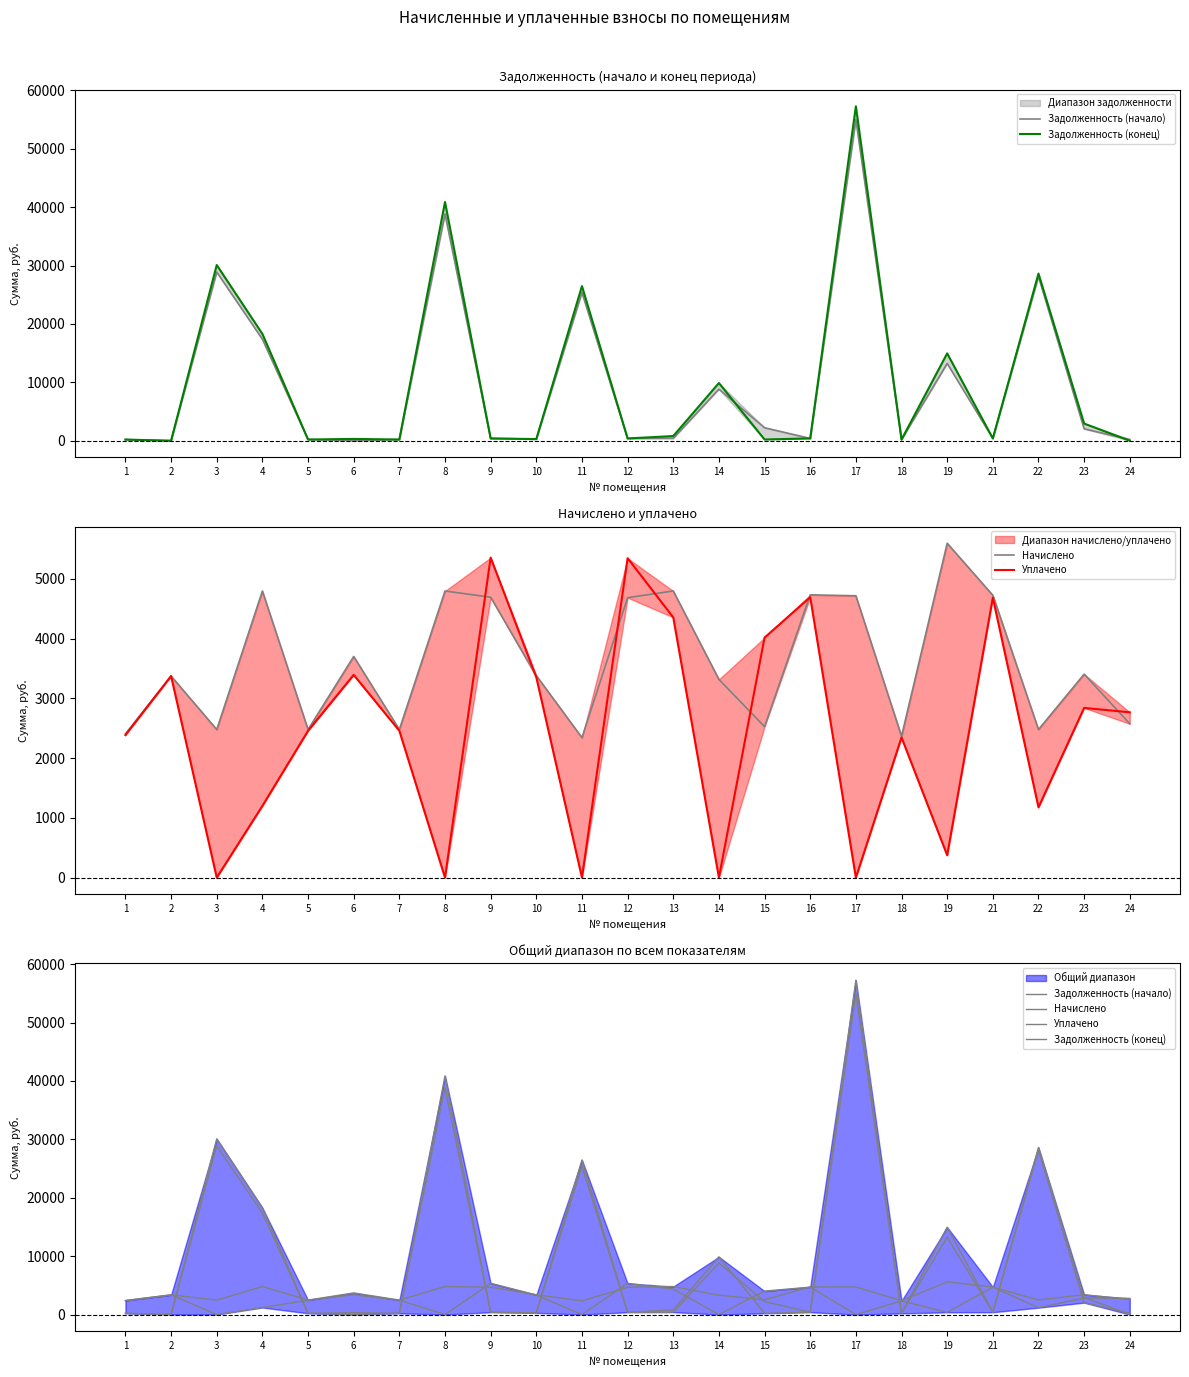

How many lines are shown in the chart?

4